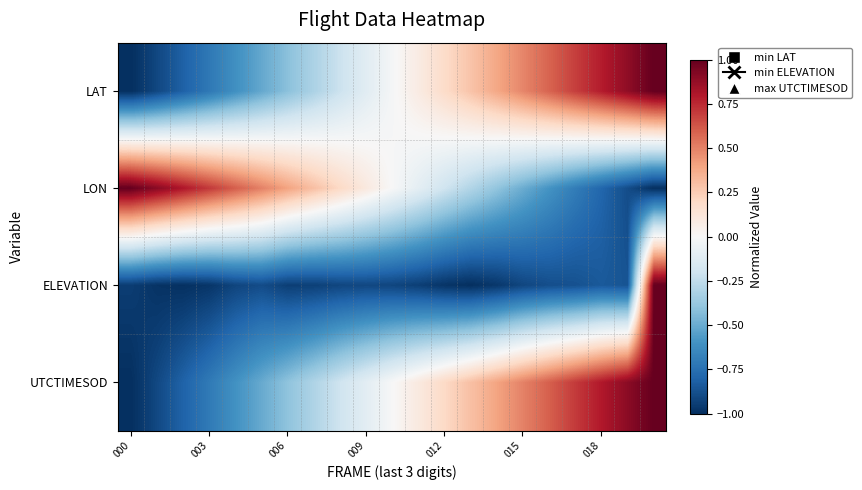

Which category has the highest value across all series?

20